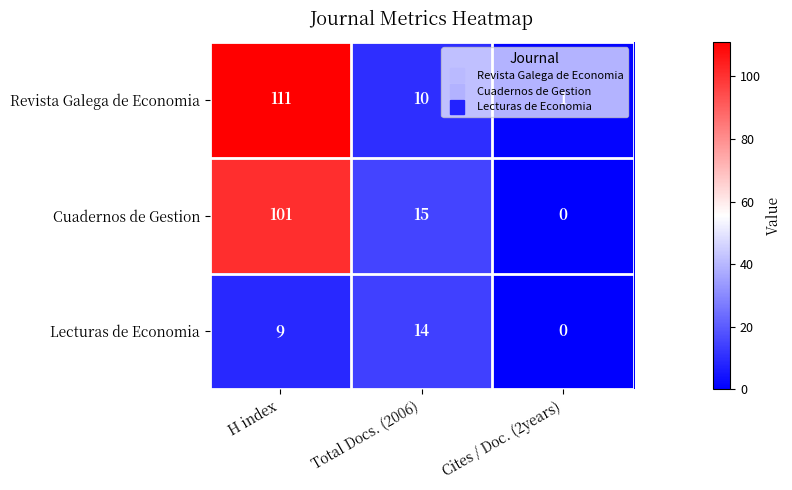

Which category has the highest value across all series?

H index